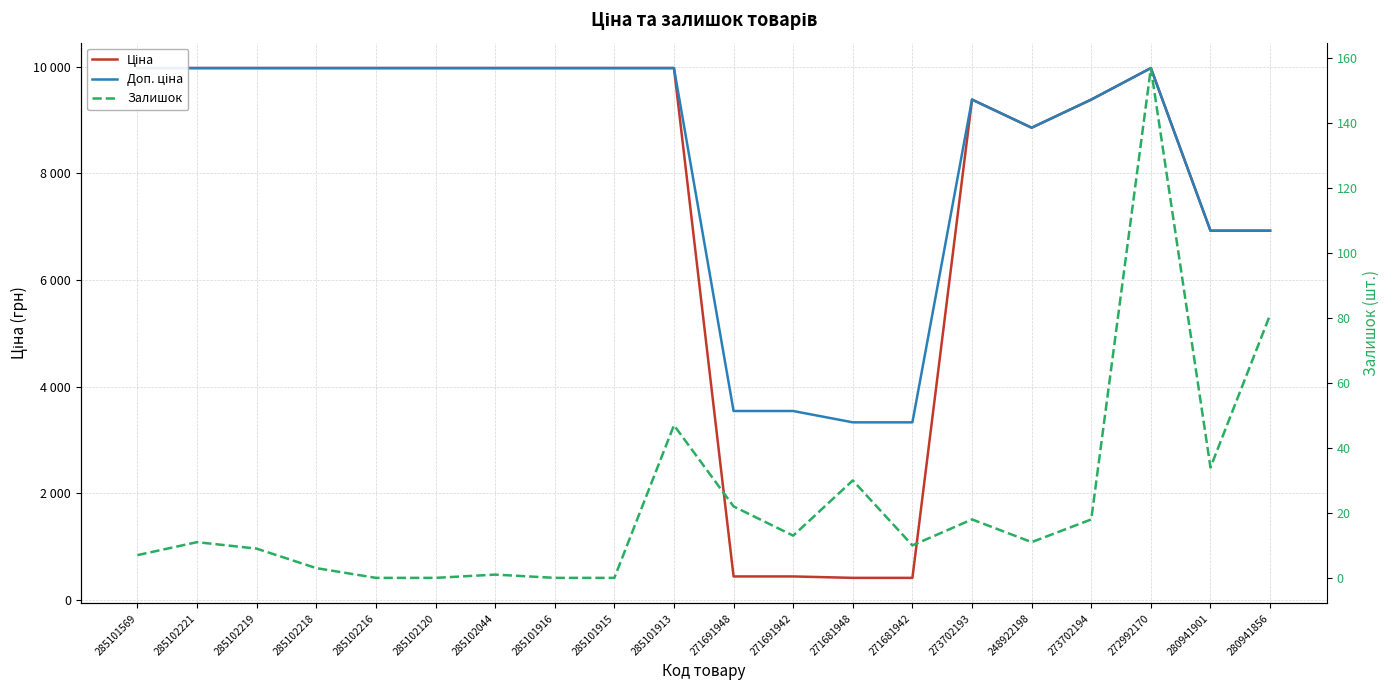

Reading right to left, what are all the values shown in this chart?

Ціна: 6925.7	6925.7	9975.0	9384.0	8856.7	9384.0	416.6	416.6	443.1	443.1	9975.0	9975.0	9975.0	9975.0	9975.0	9975.0	9975.0	9975.0	9975.0	9975.0
Доп. ціна: 6925.7	6925.7	9975.0	9384.0	8856.7	9384.0	3332.5	3332.5	3545.0	3545.0	9975.0	9975.0	9975.0	9975.0	9975.0	9975.0	9975.0	9975.0	9975.0	9975.0
Залишок: 81.0	34.0	157.0	18.0	11.0	18.0	10.0	30.0	13.0	22.0	47.0	0.0	0.0	1.0	0.0	0.0	3.0	9.0	11.0	7.0